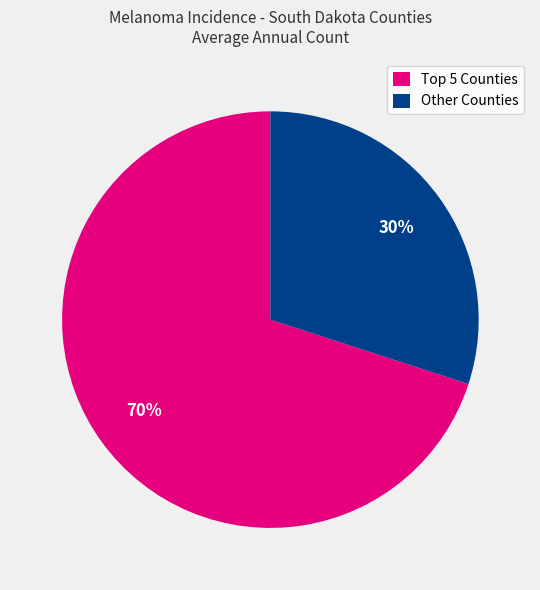

What percentage is the Other Counties slice, to the nearest percent?

30%